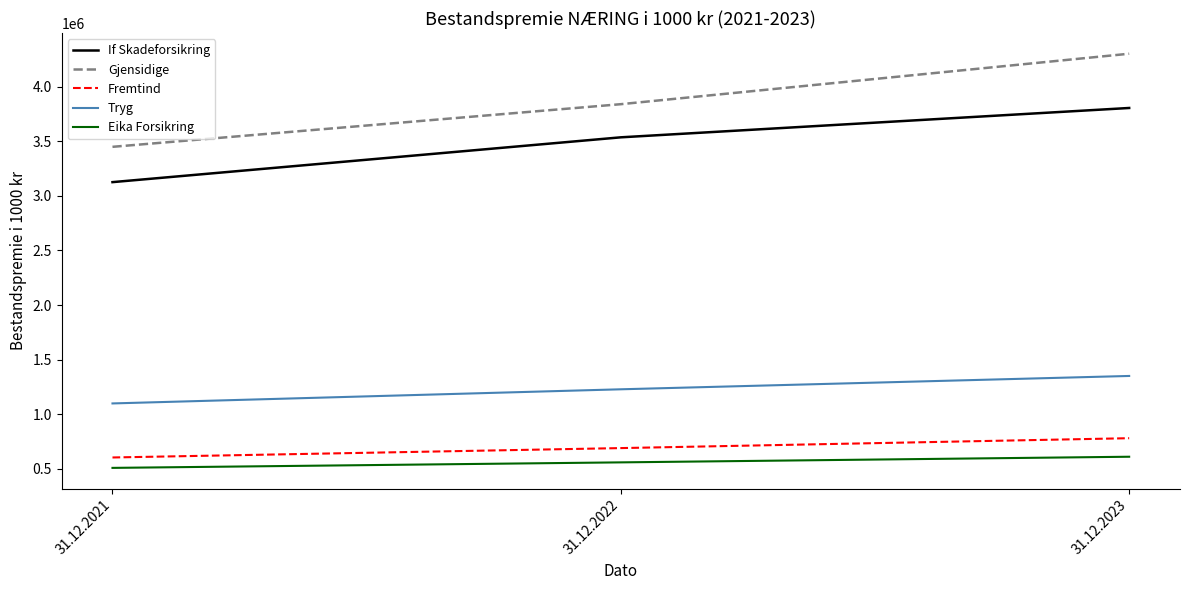

What is the difference between the second highest and minimum values in the Tryg series?

129439